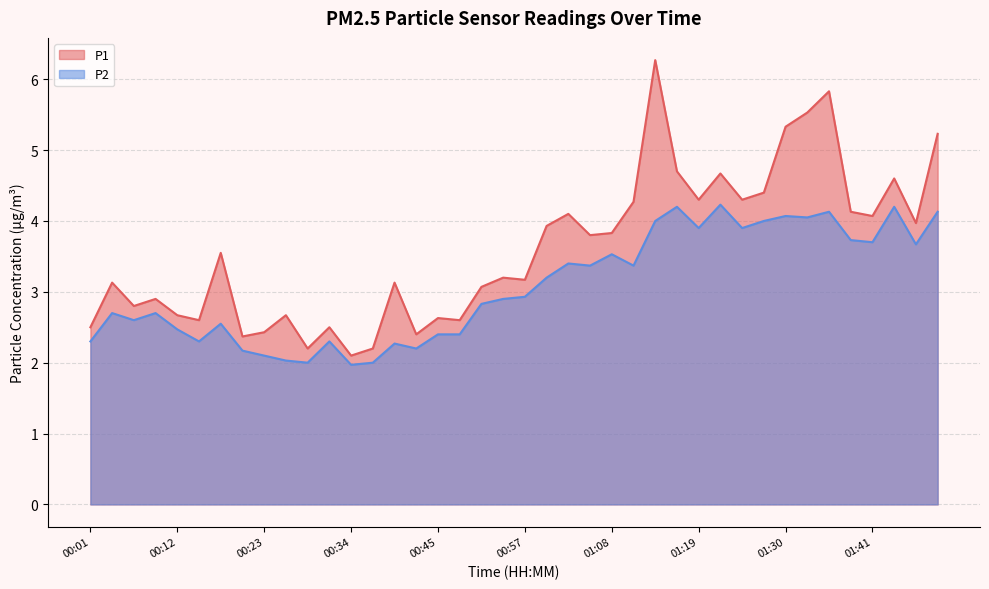

What is the difference between the maximum and second lowest values in the P2 series?

2.2